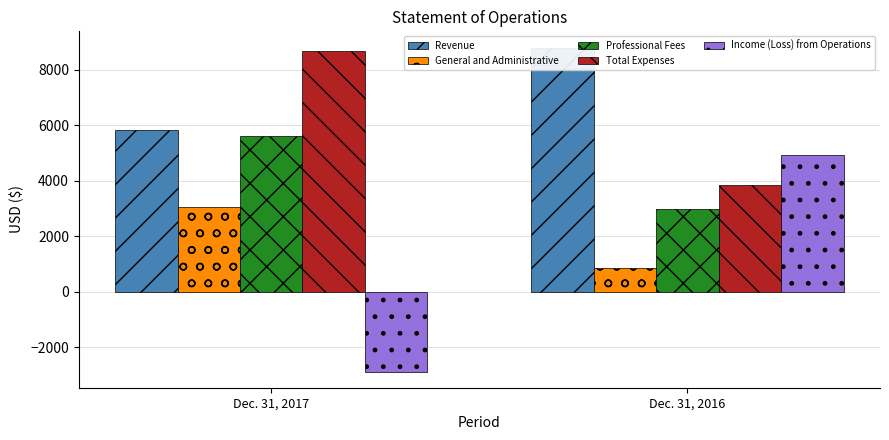

The value of Income (Loss) from Operations at Dec. 31, 2017 is -4634. True or false?

False